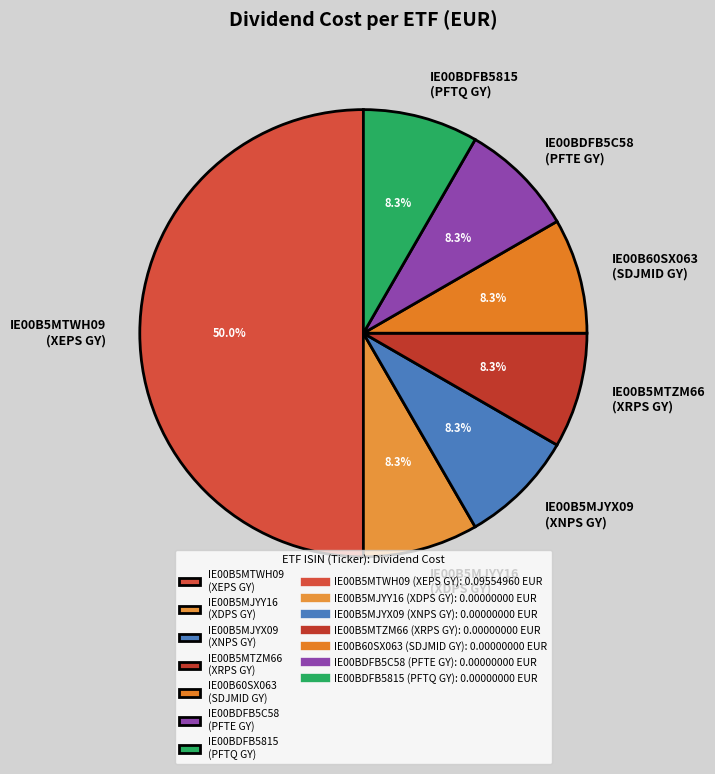

Does IE00B5MTZM66 (XRPS GY) represent more than half of the total?

No